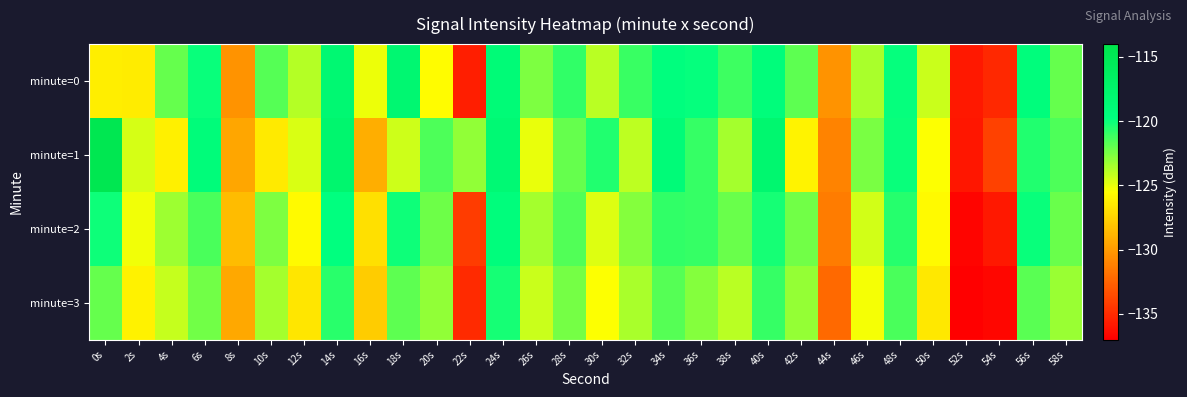

Reading left to right, what are all the values shown in this chart?

minute=0: 0s=-126.2	2s=-126.3	4s=-122.1	6s=-120.0	8s=-130.3	10s=-121.6	12s=-123.8	14s=-118.2	16s=-125.1	18s=-118.2	20s=-125.6	22s=-135.6	24s=-118.9	26s=-122.6	28s=-120.9	30s=-123.9	32s=-121.0	34s=-119.7	36s=-119.9	38s=-121.1	40s=-119.3	42s=-121.9	44s=-130.3	46s=-123.6	48s=-119.9	50s=-124.3	52s=-135.8	54s=-135.2	56s=-119.5	58s=-122.0
minute=1: 0s=-114.6	2s=-124.6	4s=-126.2	6s=-119.2	8s=-129.5	10s=-126.5	12s=-124.6	14s=-117.9	16s=-129.2	18s=-124.4	20s=-121.5	22s=-123.0	24s=-118.5	26s=-125.0	28s=-122.0	30s=-120.5	32s=-124.0	34s=-119.0	36s=-121.0	38s=-123.5	40s=-118.0	42s=-126.0	44s=-131.0	46s=-122.5	48s=-120.0	50s=-125.5	52s=-136.0	54s=-134.0	56s=-120.5	58s=-121.5
minute=2: 0s=-120.1	2s=-125.2	4s=-123.3	6s=-121.4	8s=-128.5	10s=-122.6	12s=-125.7	14s=-119.8	16s=-126.9	18s=-120.1	20s=-122.2	22s=-134.3	24s=-119.4	26s=-123.5	28s=-121.6	30s=-124.7	32s=-122.8	34s=-120.9	36s=-121.0	38s=-122.1	40s=-120.2	42s=-122.3	44s=-131.4	46s=-124.5	48s=-120.6	50s=-125.7	52s=-136.8	54s=-135.9	56s=-120.0	58s=-122.1
minute=3: 0s=-122.0	2s=-126.1	4s=-124.2	6s=-122.3	8s=-129.4	10s=-123.5	12s=-126.6	14s=-120.7	16s=-127.8	18s=-121.9	20s=-123.0	22s=-135.1	24s=-120.2	26s=-124.3	28s=-122.4	30s=-125.5	32s=-123.6	34s=-121.7	36s=-122.8	38s=-123.9	40s=-121.0	42s=-123.1	44s=-132.2	46s=-125.3	48s=-121.4	50s=-126.5	52s=-137.6	54s=-136.7	56s=-121.8	58s=-123.2